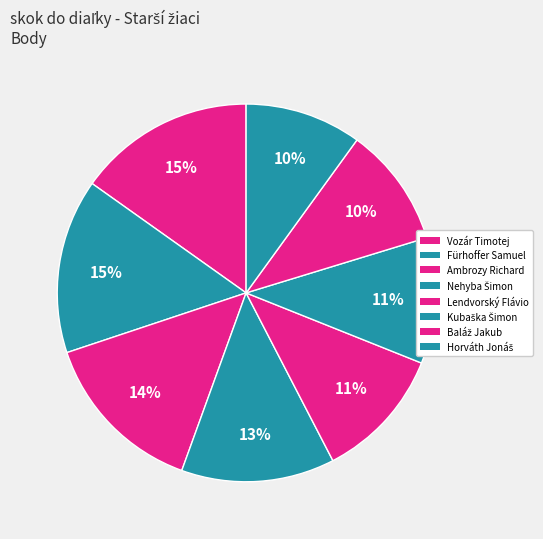

Is there any slice that represents more than half of the pie?

No